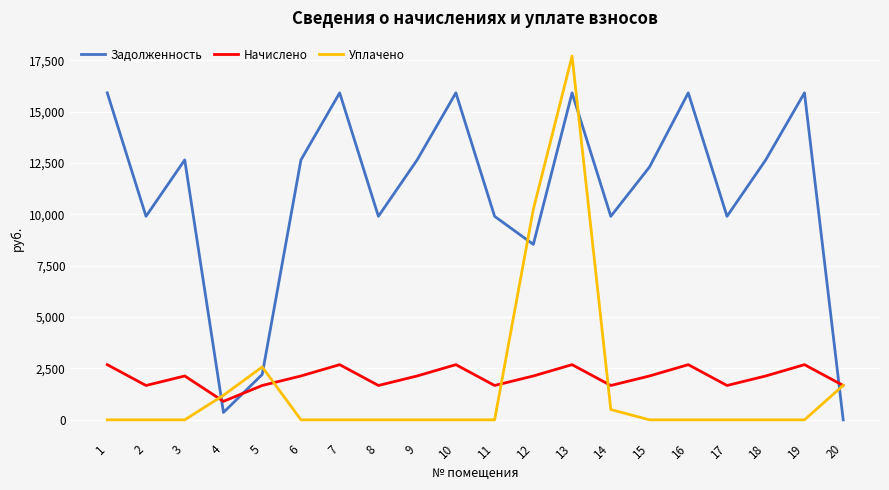

At how many categories does at least one series exceed 5834?

17